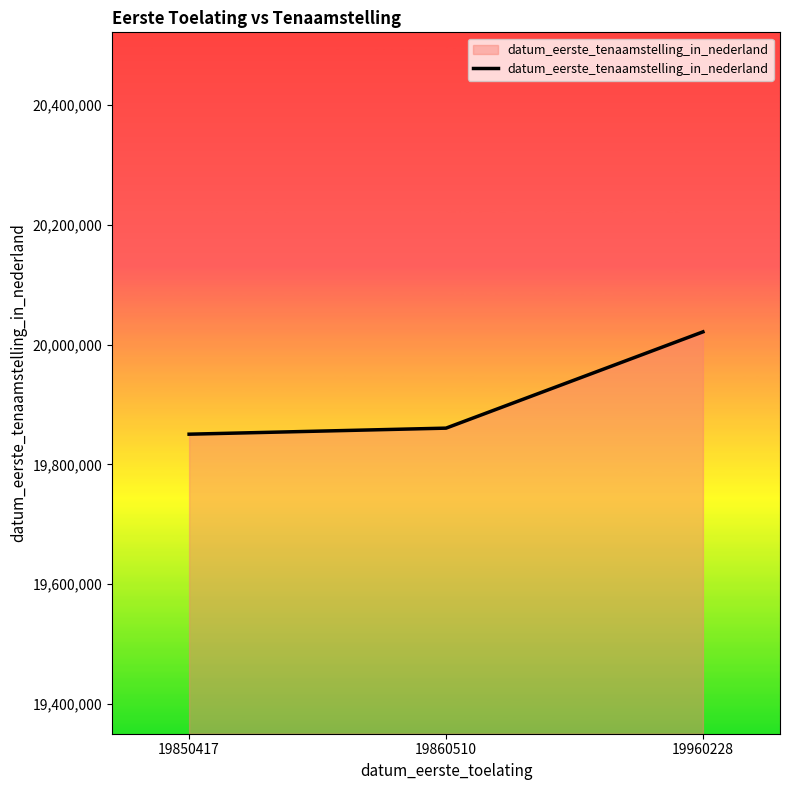

What is the change in value from 19850417 to 19960228?

+170802